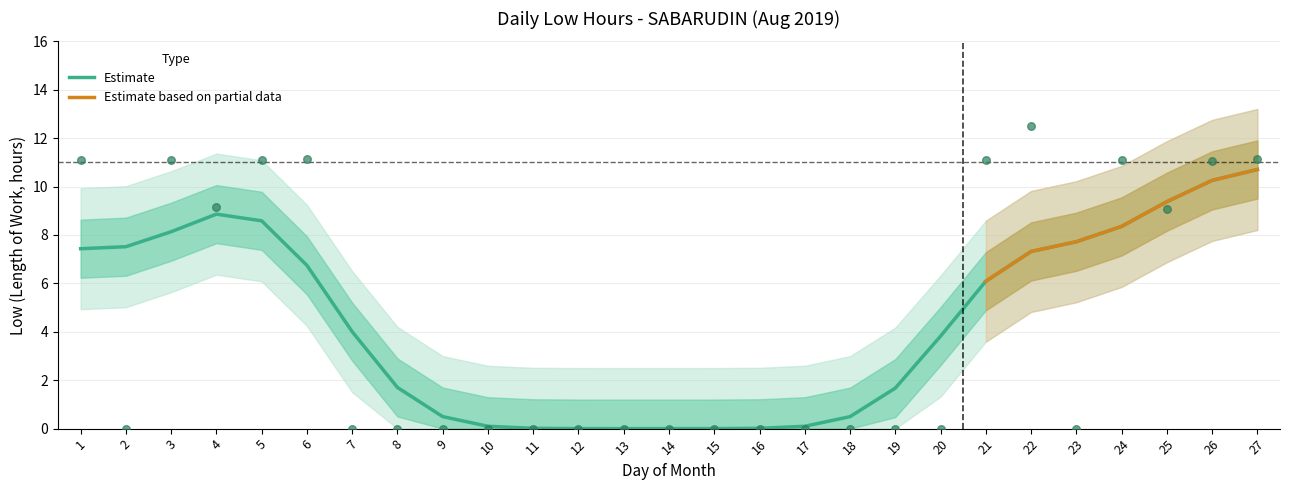

What is the change in value from 3 to 12?

-11.1